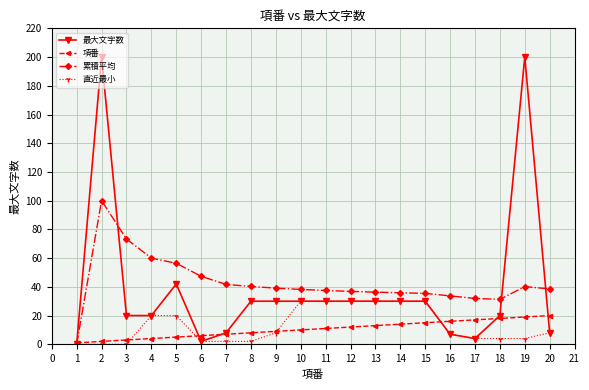

The value of 最大文字数 at 15 is 7.3. True or false?

False